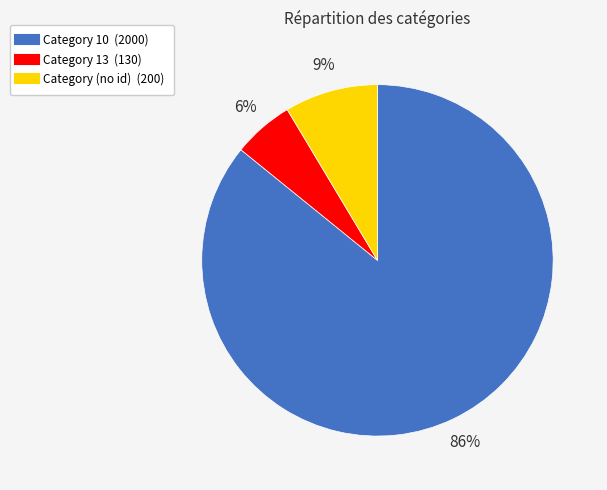

To the nearest percent, what is the average slice percentage?

33%